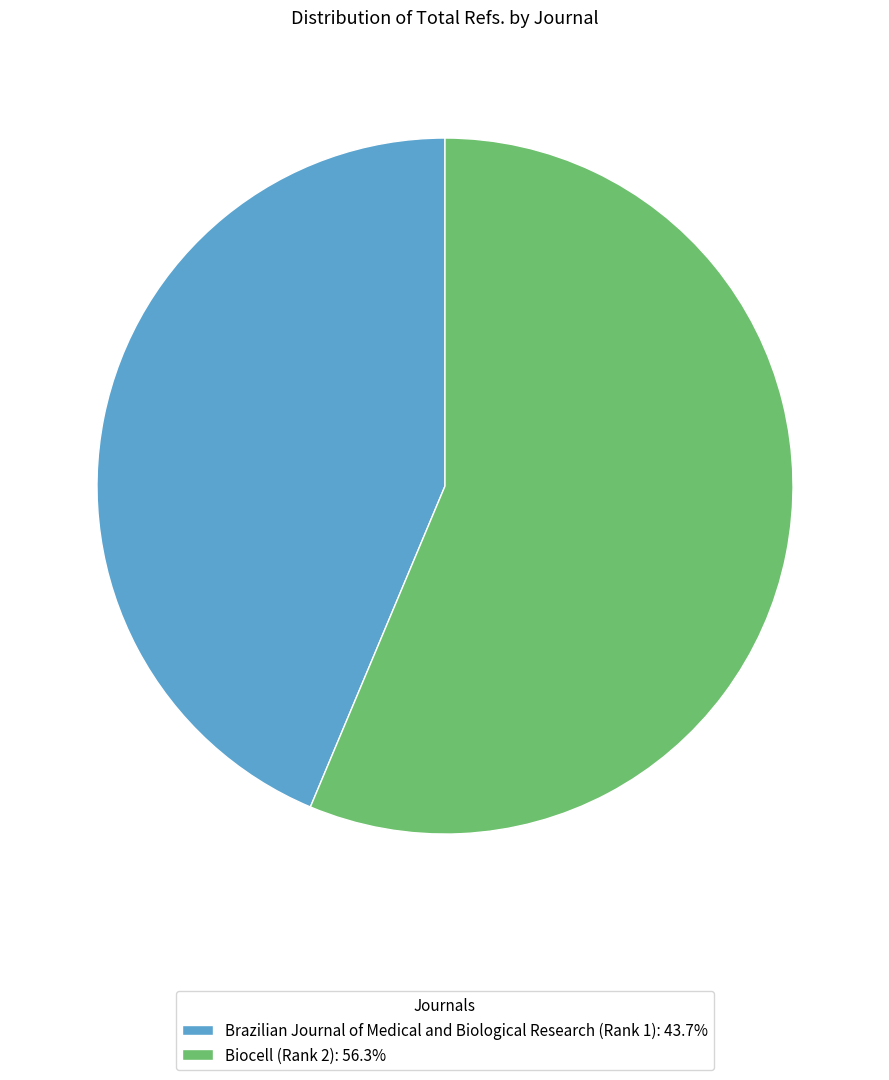

Which slice represents more than half of the pie?

Biocell (Rank 2)